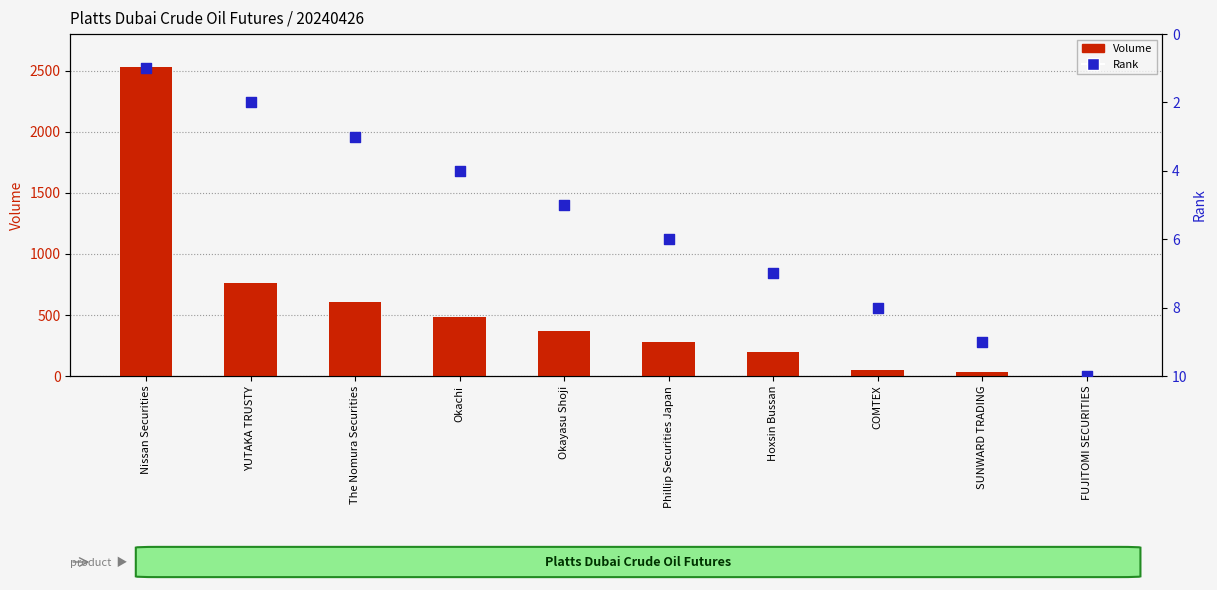

At which category is the sum across all series the highest?

Nissan Securities